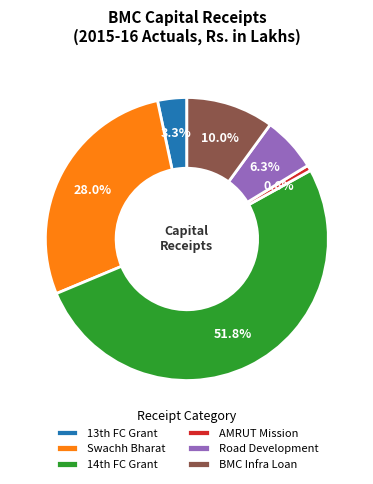

Which has a higher value, AMRUT Mission or Road Development?

Road Development